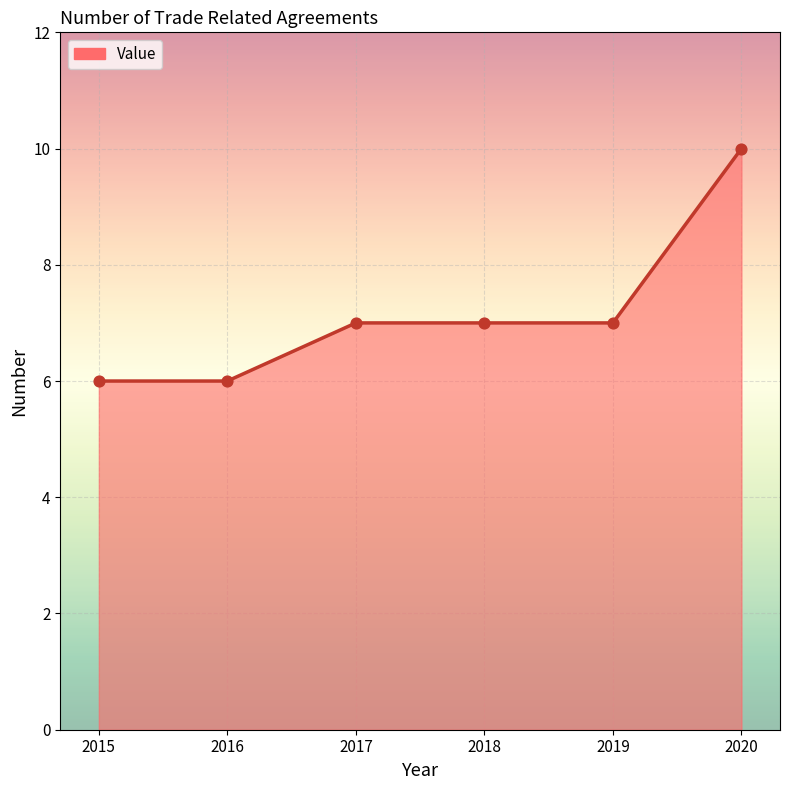

Which has a higher value, 2016 or 2018?

2018